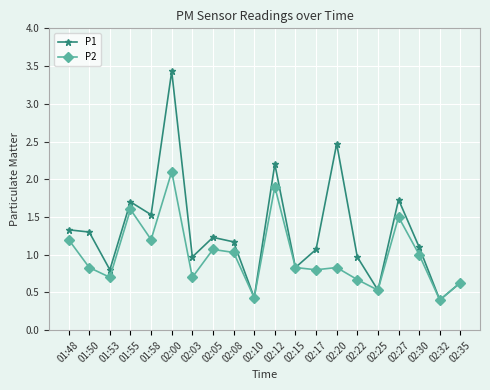

What is the difference between the second highest and second lowest values in the P2 series?

1.5